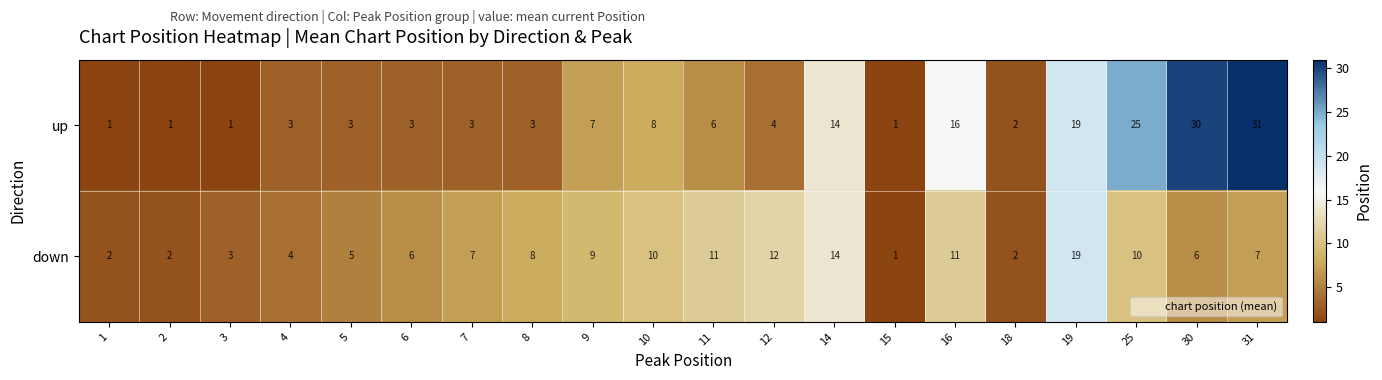

Which series has the largest total across all categories?

up